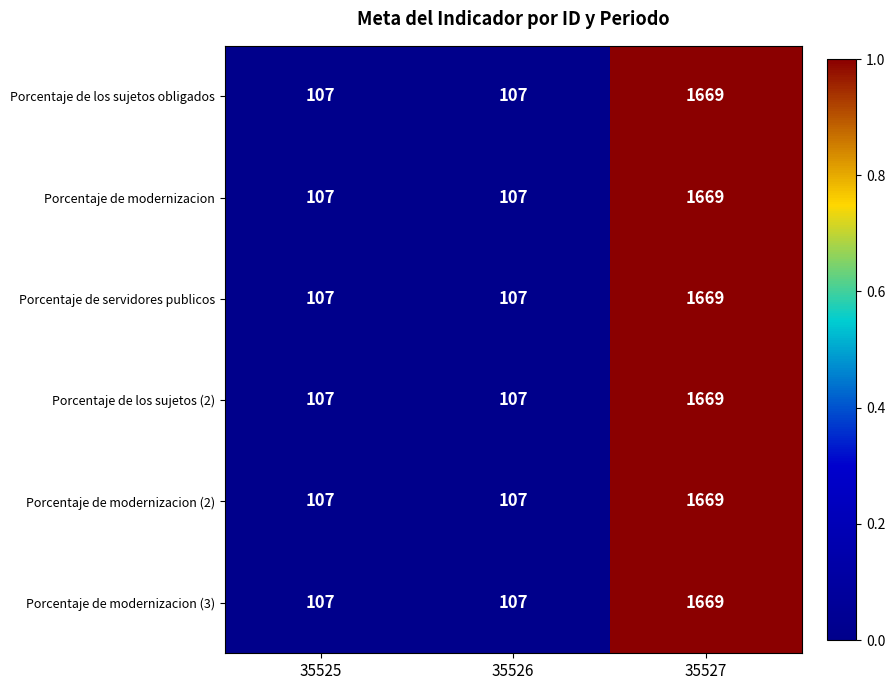

What is the maximum value shown in the chart?

1669